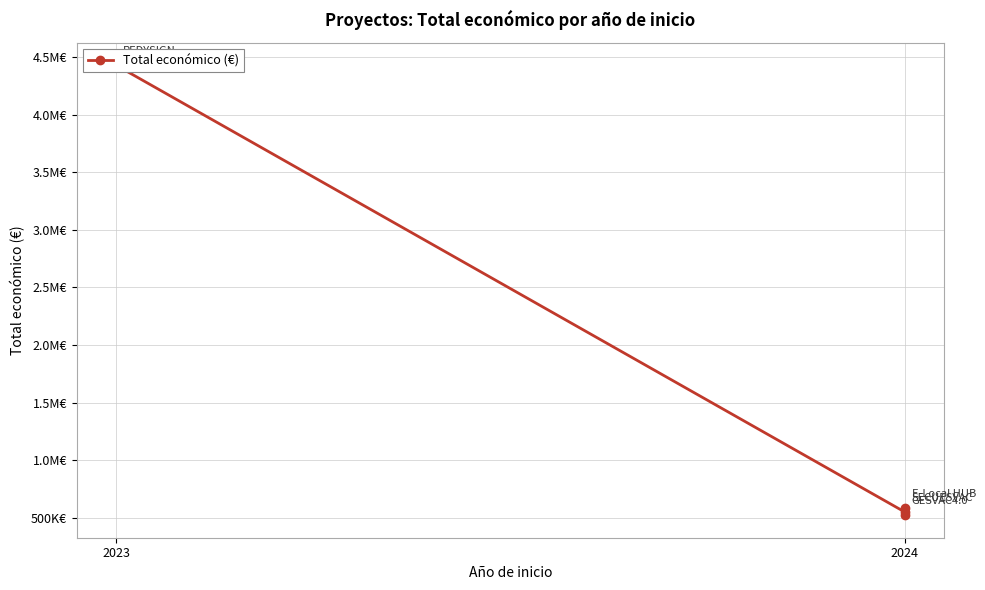

What is the approximate value at 2024?

520062